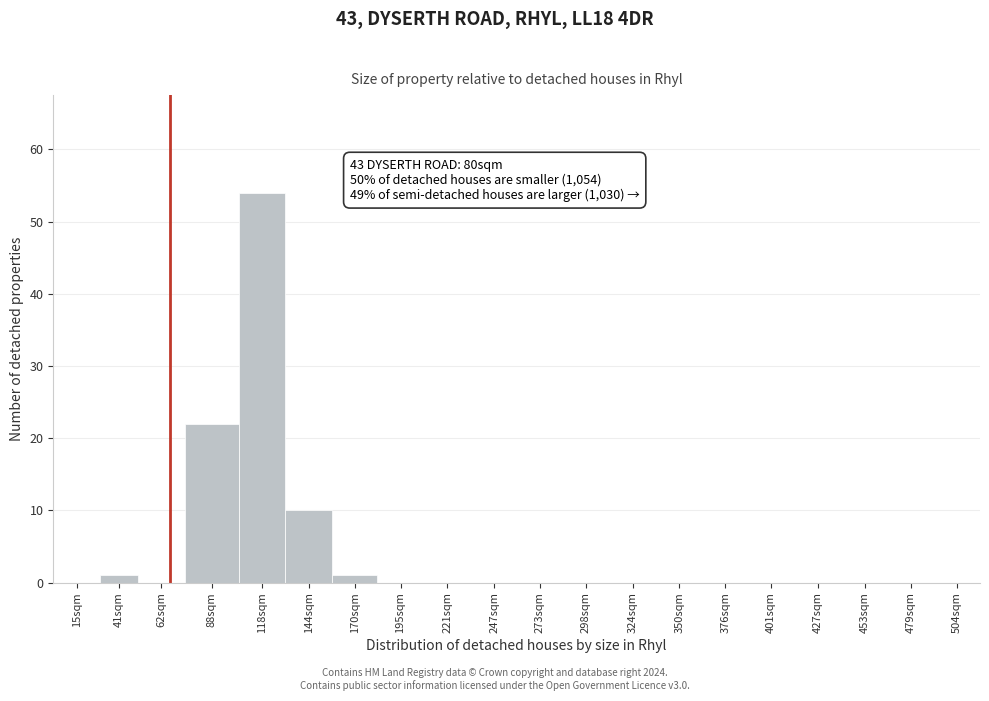

Reading left to right, what are all the values shown in this chart?

15sqm=0	41sqm=1	62sqm=0	88sqm=22	118sqm=54	144sqm=10	170sqm=1	195sqm=0	221sqm=0	247sqm=0	273sqm=0	298sqm=0	324sqm=0	350sqm=0	376sqm=0	401sqm=0	427sqm=0	453sqm=0	479sqm=0	504sqm=0